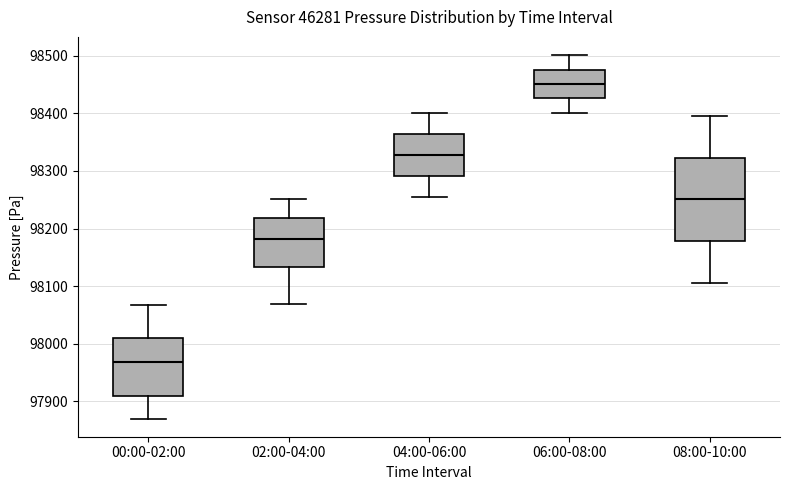

Reading left to right, read every box against the y-axis: the position of its median line, the range the box covers, and the ends of its whiskers. The values are not printed on the chart, so give them approximately, as read against the axis.

00:00-02:00: median 97970, box 97910 to 98010, whiskers 97870 to 98070
02:00-04:00: median 98180, box 98130 to 98220, whiskers 98070 to 98250
04:00-06:00: median 98330, box 98290 to 98360, whiskers 98260 to 98400
06:00-08:00: median 98450, box 98430 to 98470, whiskers 98400 to 98500
08:00-10:00: median 98250, box 98180 to 98320, whiskers 98110 to 98400